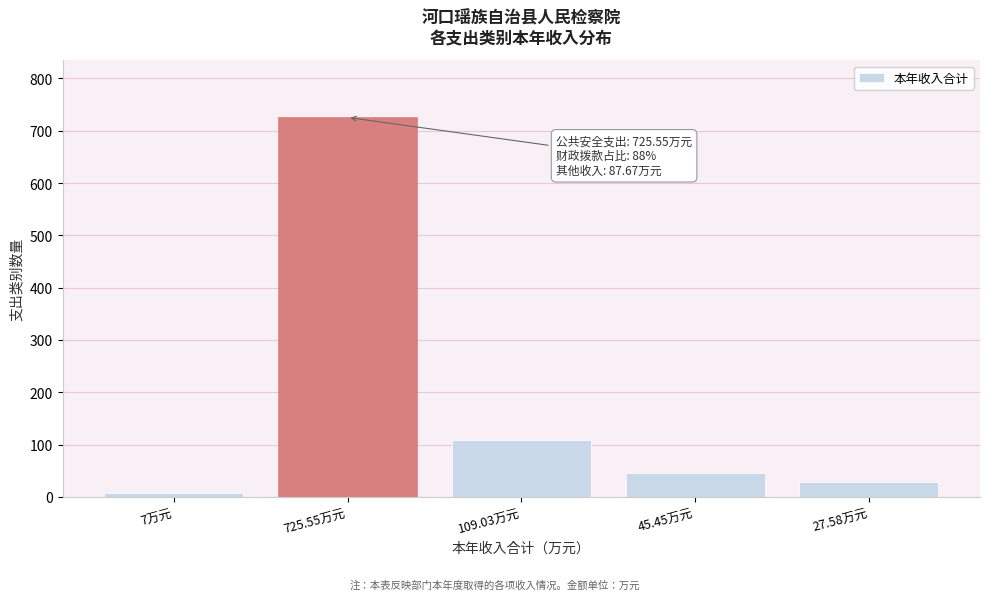

Is it true that the value at 109.03万元 is 73.4?

False